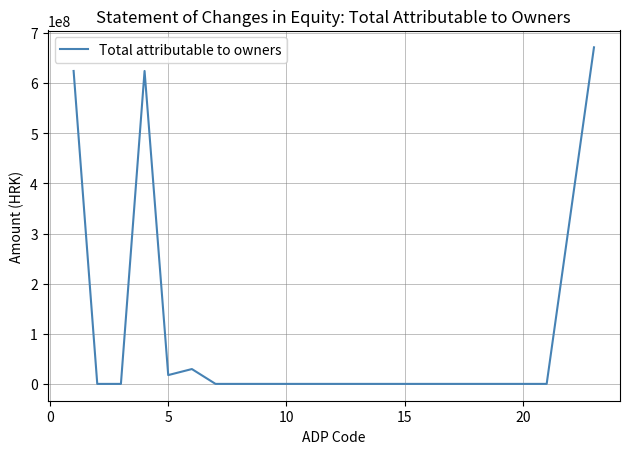

What is the maximum value shown in the chart?

671397489